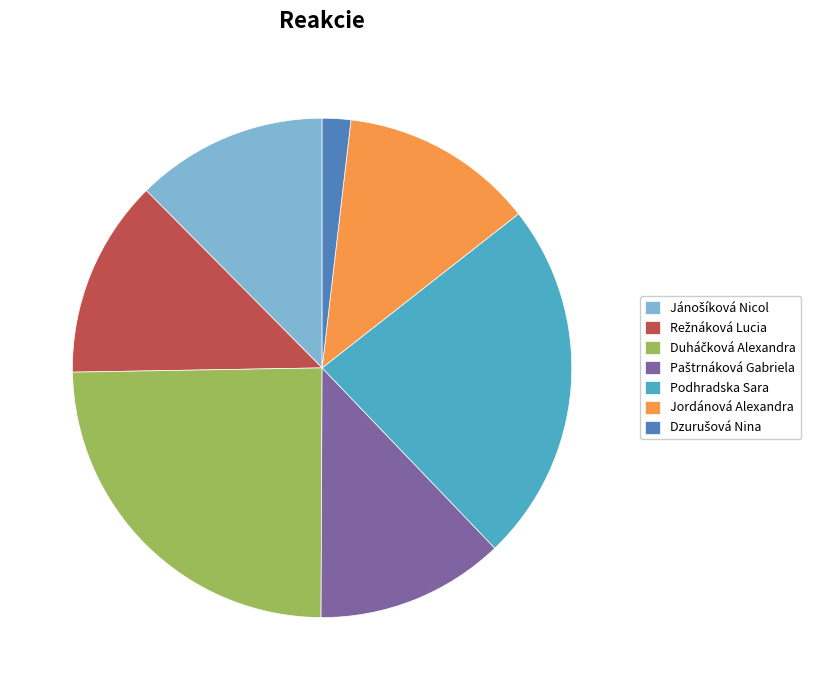

True or false: Jordánová Alexandra accounts for 13% of the total.

True